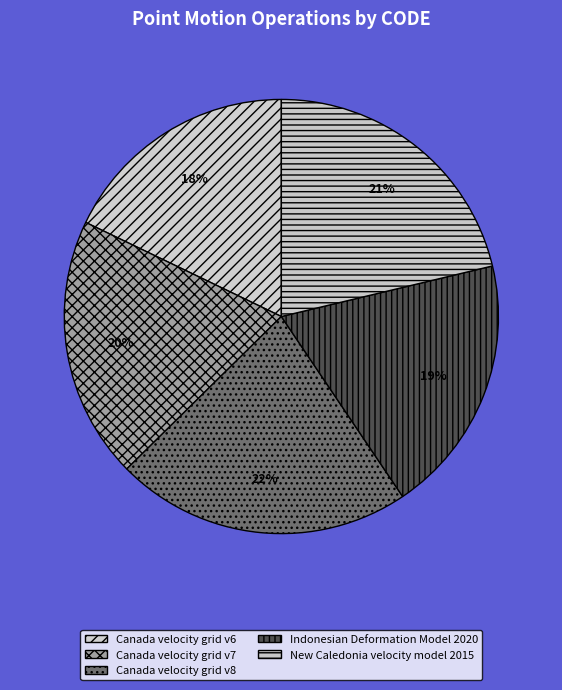

Does Canada velocity grid v7 account for over 50% of the chart?

No